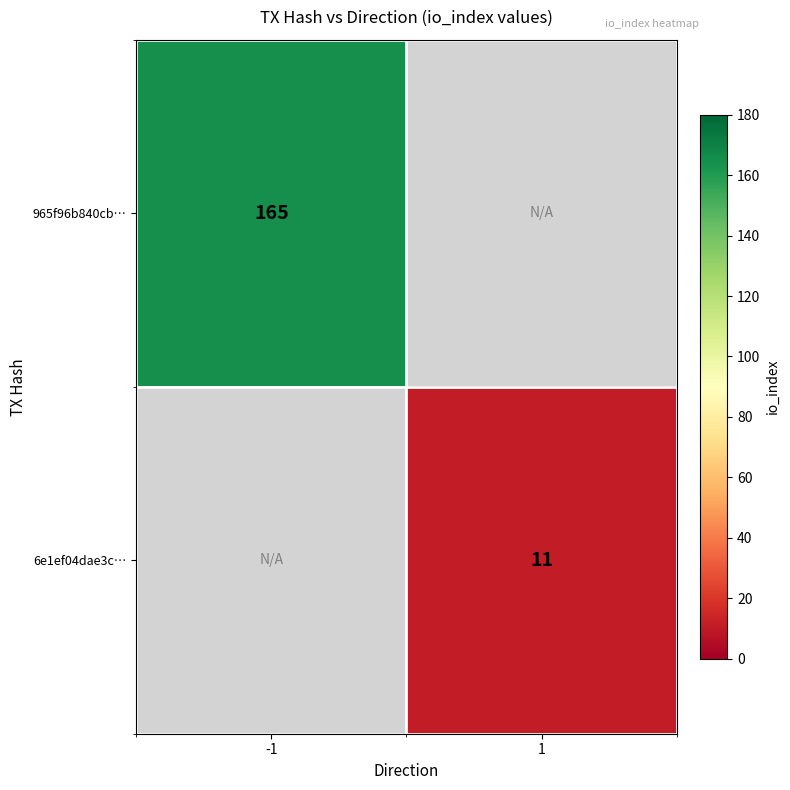

Is it true that 6e1ef04dae3c… equals 19 at 1?

False